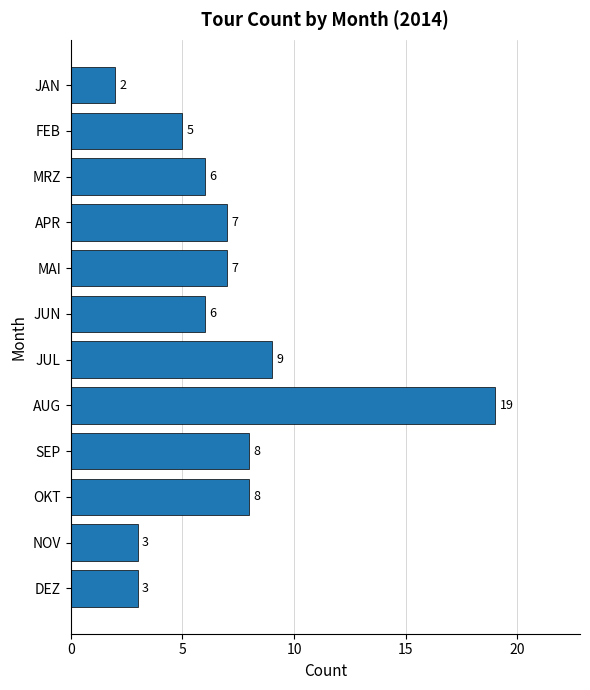

Count the number of data series in this chart.

1